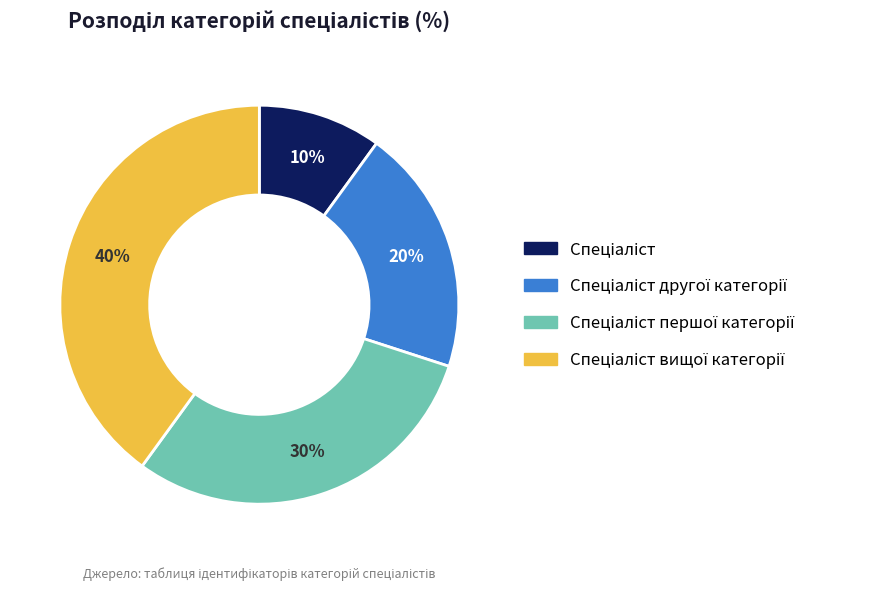

Count the number of slices in the pie.

4